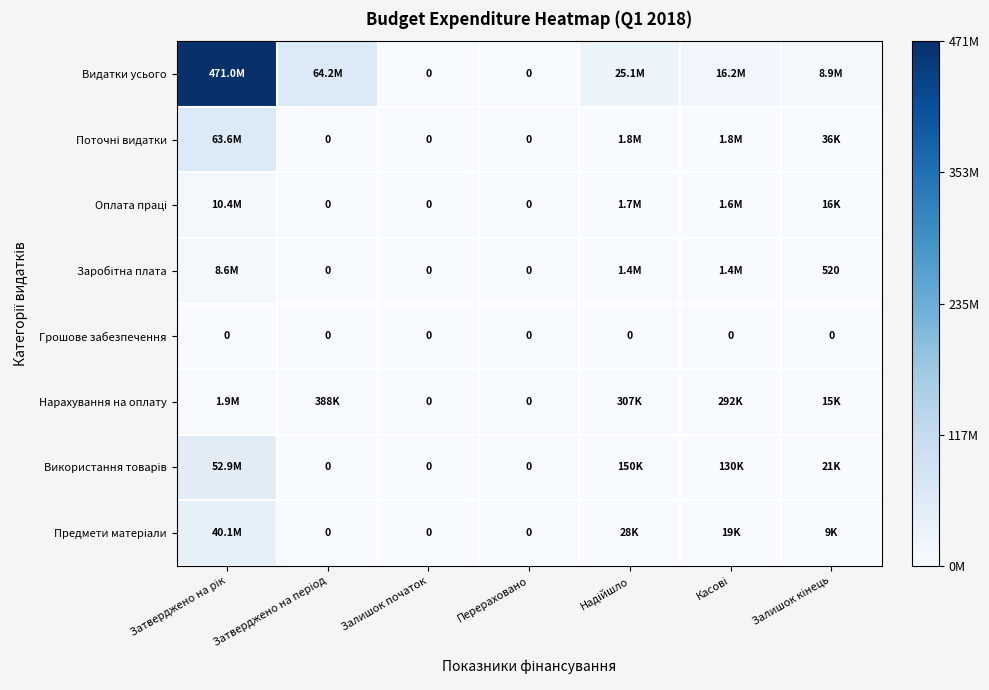

How many values in Предмети матеріали are above zero?

4